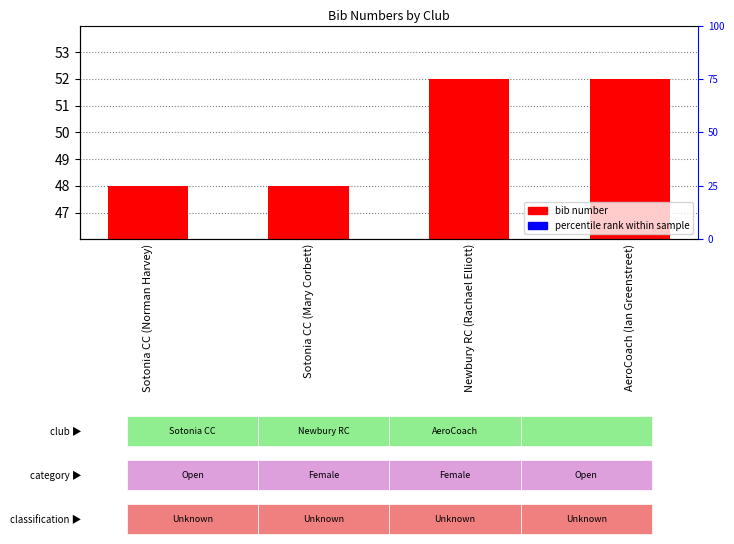

The value at Sotonia CC (Mary Corbett) is 48. True or false?

True